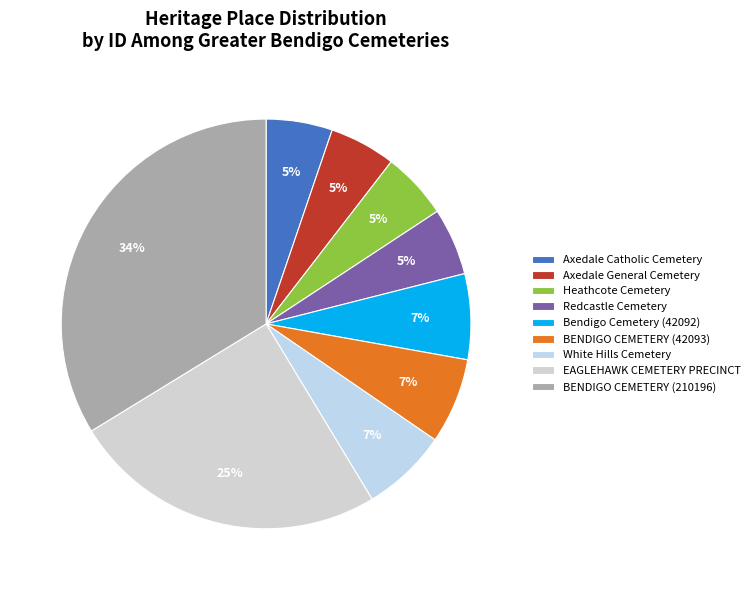

Rank the categories by value from lowest to highest.

Axedale Catholic Cemetery, Axedale General Cemetery, Heathcote Cemetery, Redcastle Cemetery, Bendigo Cemetery (42092), BENDIGO CEMETERY (42093), White Hills Cemetery, EAGLEHAWK CEMETERY PRECINCT, BENDIGO CEMETERY (210196)